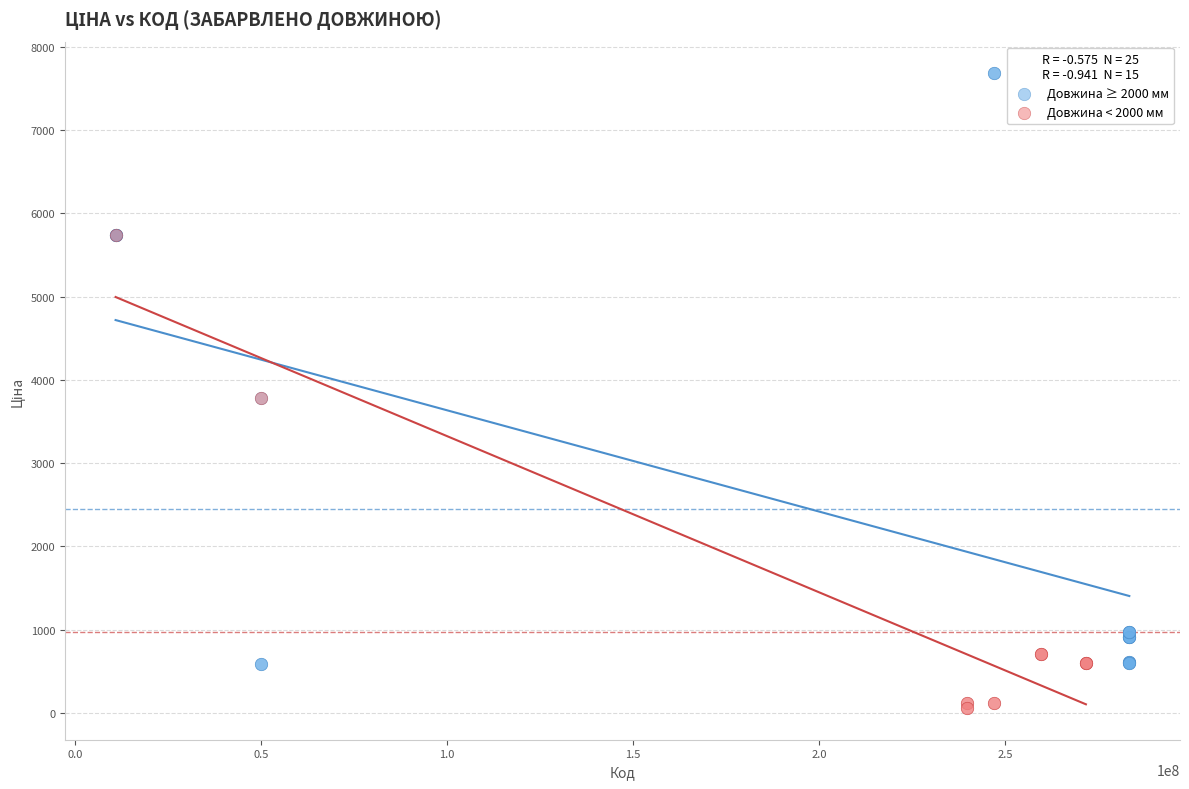

Which series contains the lowest Y value?

Довжина < 2000 мм